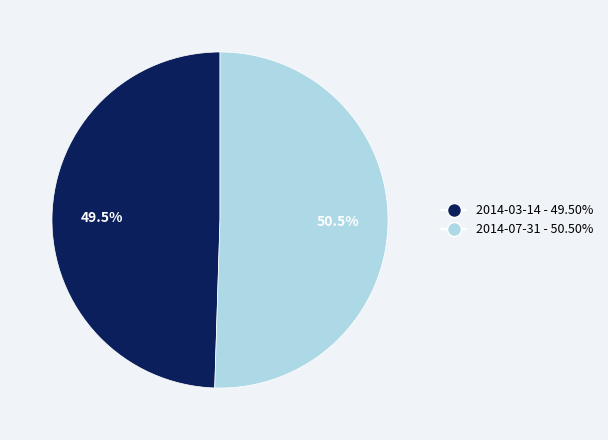

Which slice represents more than half of the pie?

2014-07-31